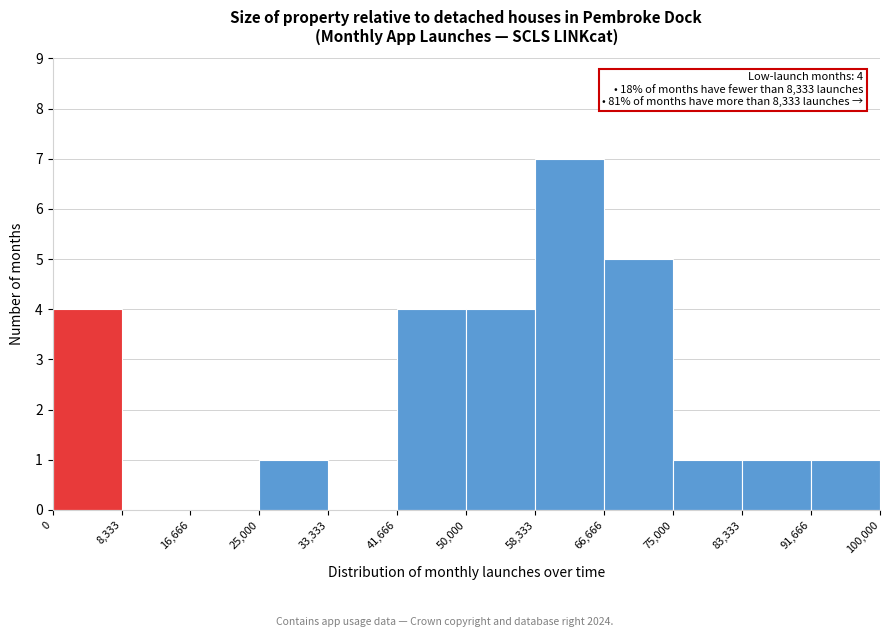

Over which range of the x-axis is the bar tallest?

58,333 to 66,666